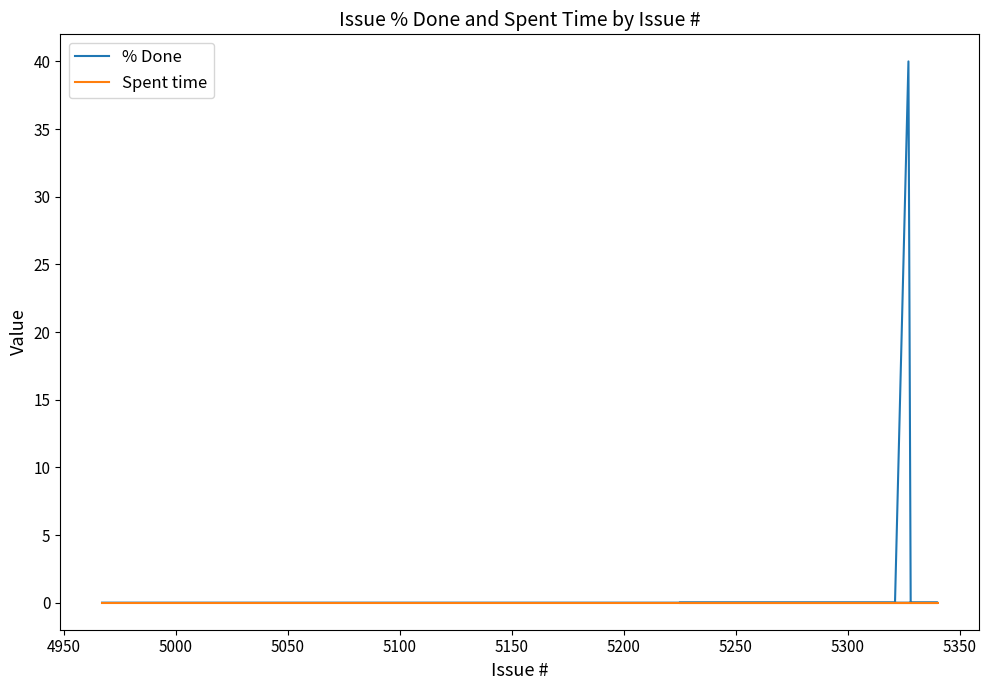

True or false: % Done and Spent time intersect in this chart.

False